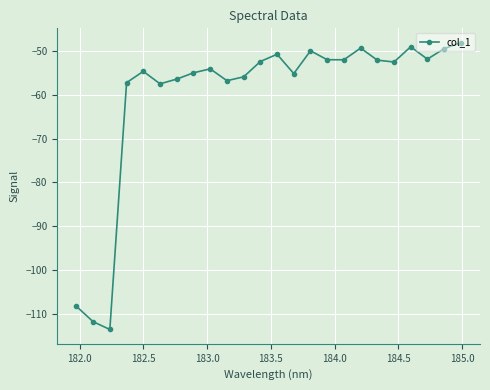

True or false: the data has more than 2 interior local peaks.

True